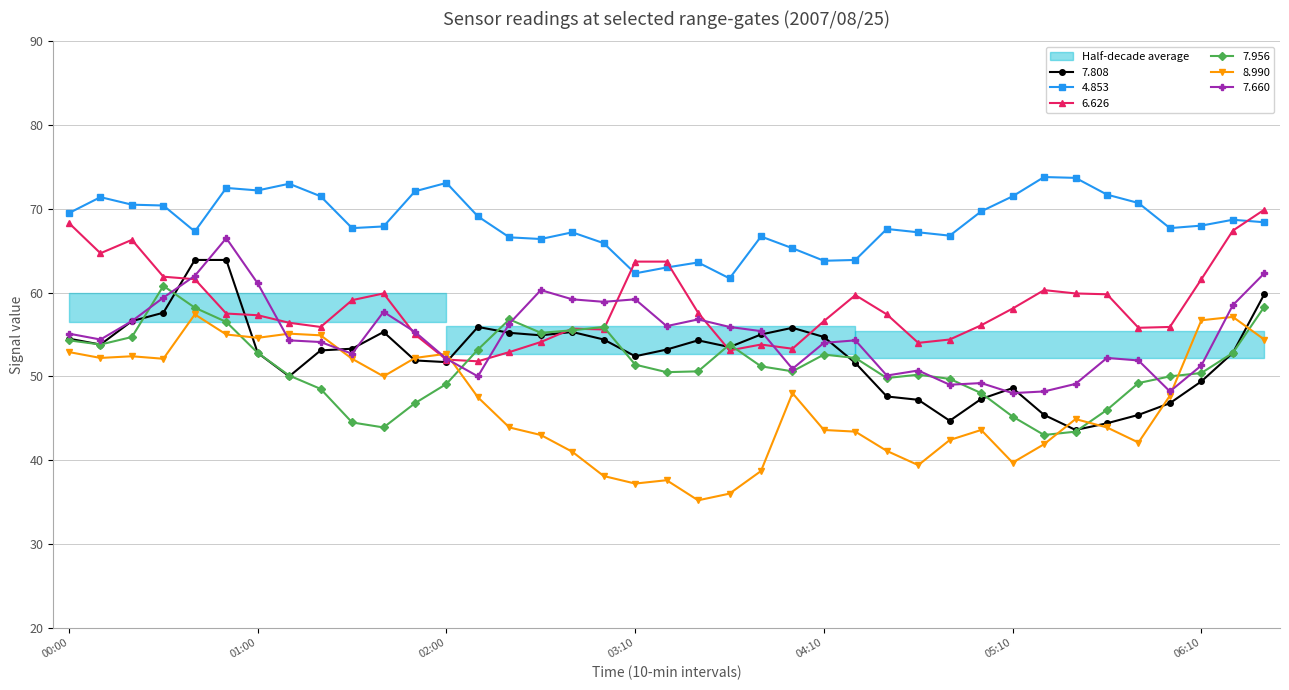

What is the difference between the 7.660 values at 2007/08/25 00:20 and 2007/08/25 00:40?

5.4